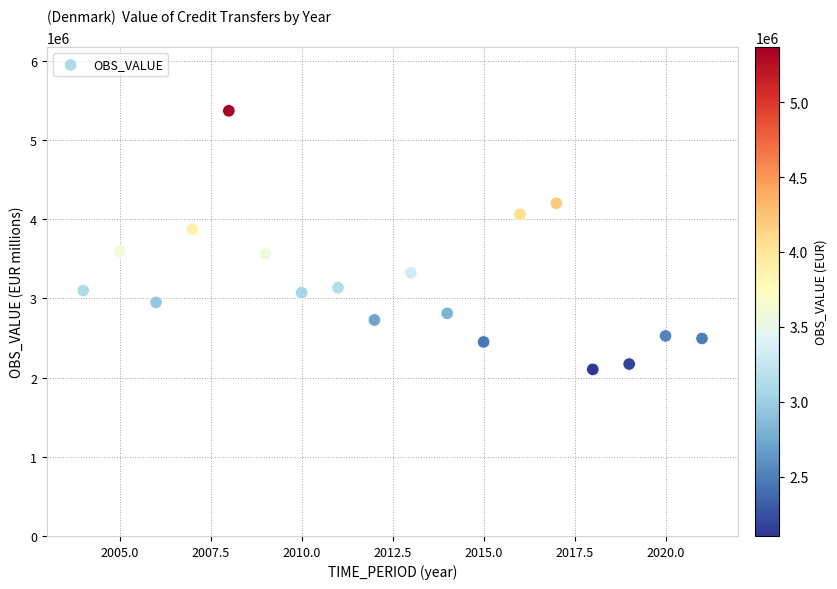

What is the range of Y values (max minus min)?

3264887.2